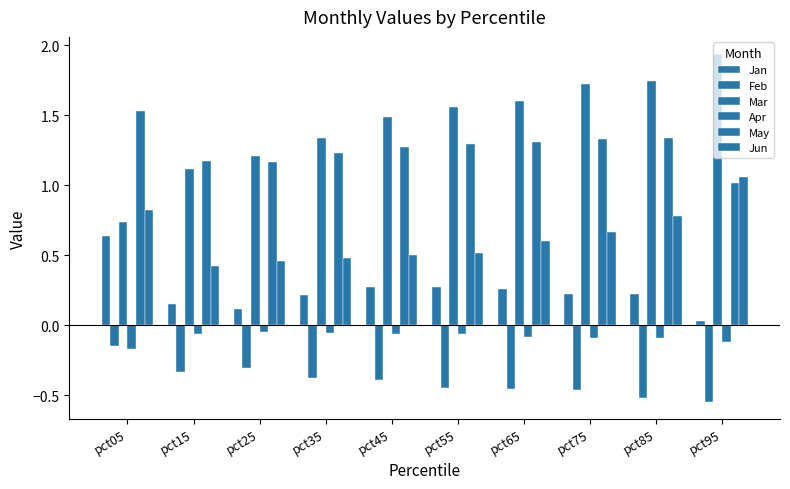

What is the greatest value displayed?

1.9